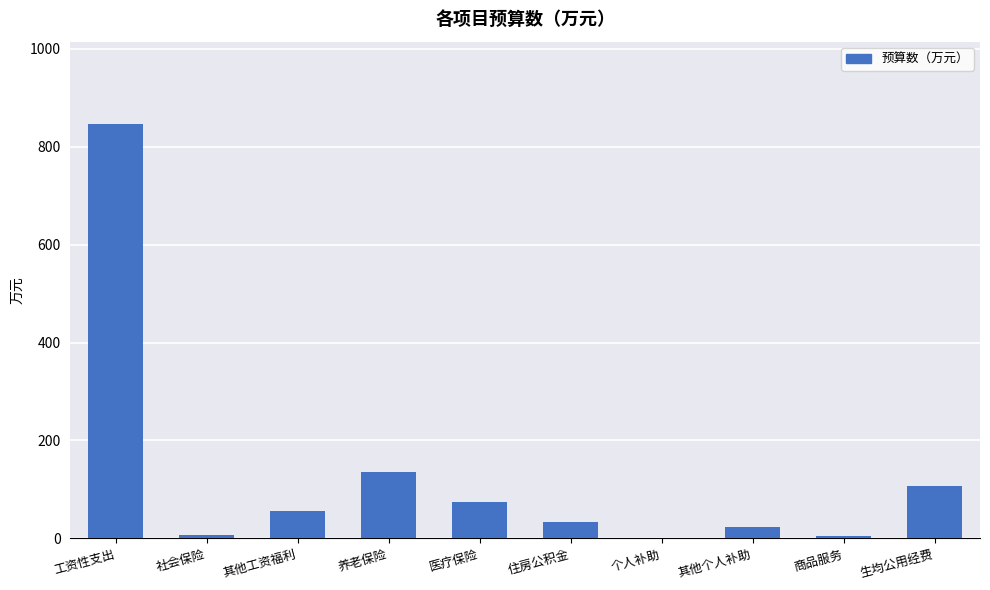

What is the change in value from 工资性支出 to 其他工资福利?

-789.8